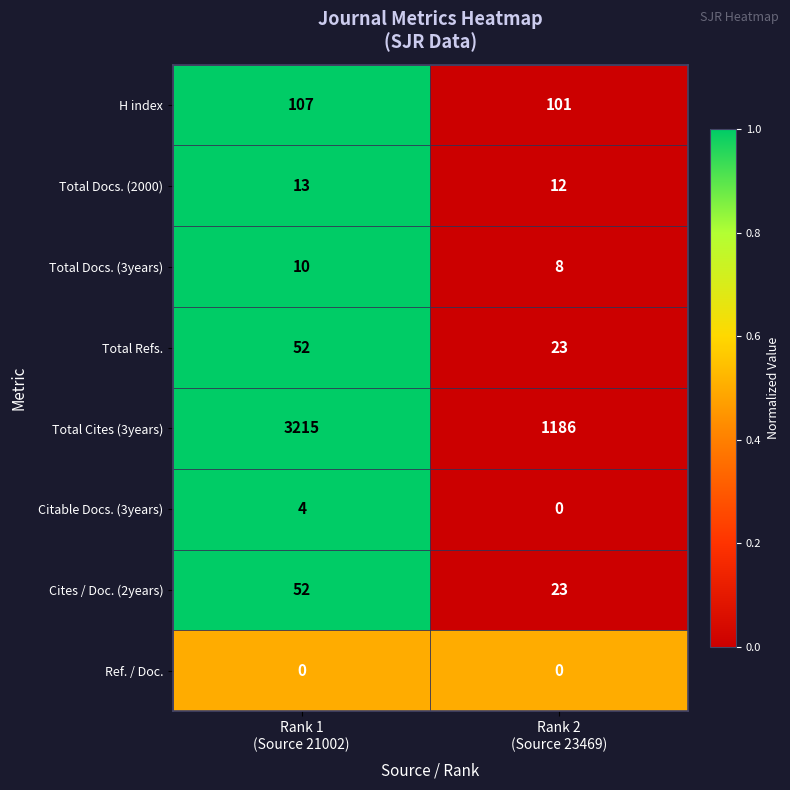

Reading right to left, extract all data points from this chart.

H index: 101	107
Total Docs. (2000): 12	13
Total Docs. (3years): 8	10
Total Refs.: 23	52
Total Cites (3years): 1186	3215
Citable Docs. (3years): 0	4
Cites / Doc. (2years): 23	52
Ref. / Doc.: 0	0